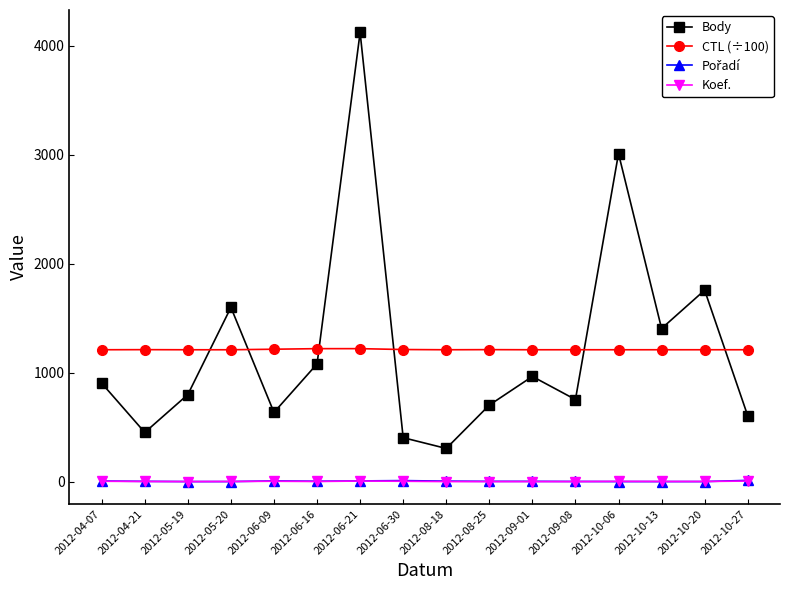

True or false: Body and Koef. intersect in this chart.

False